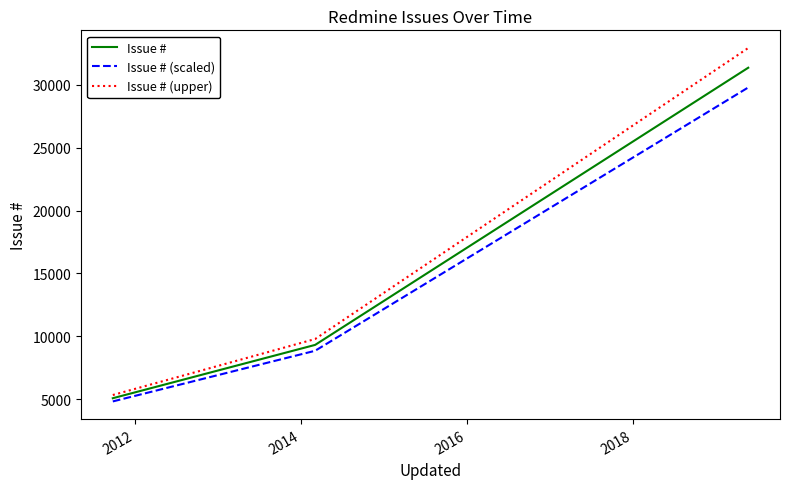

List the series in order of their peak value, highest first.

Issue # (upper), Issue #, Issue # (scaled)